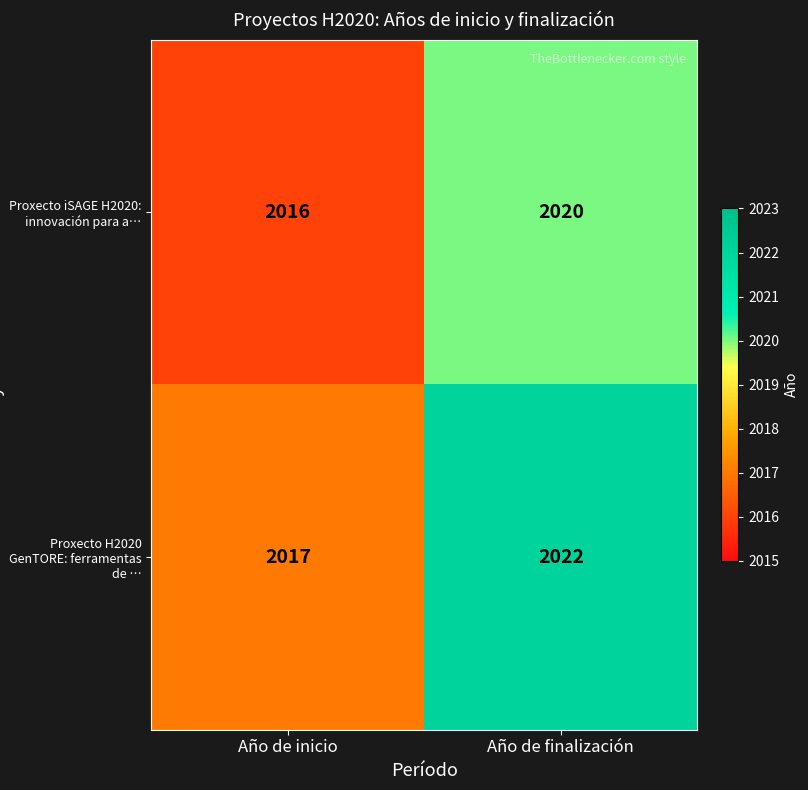

How many series are shown in this chart?

2